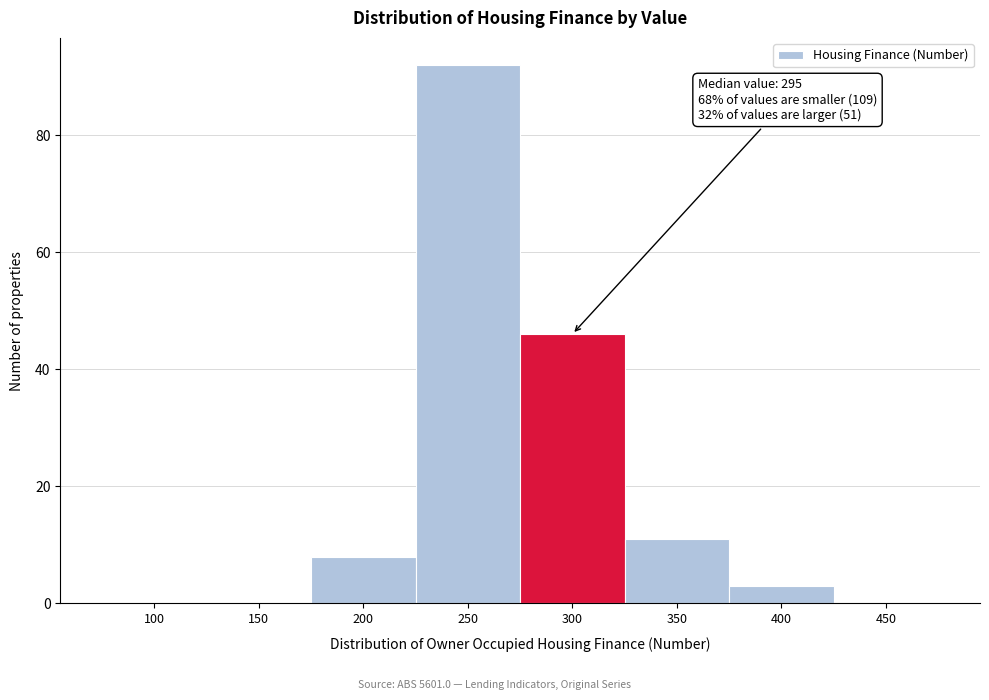

Reading right to left, extract all data points from this chart.

450=0	400=3	350=11	300=46	250=92	200=8	150=0	100=0